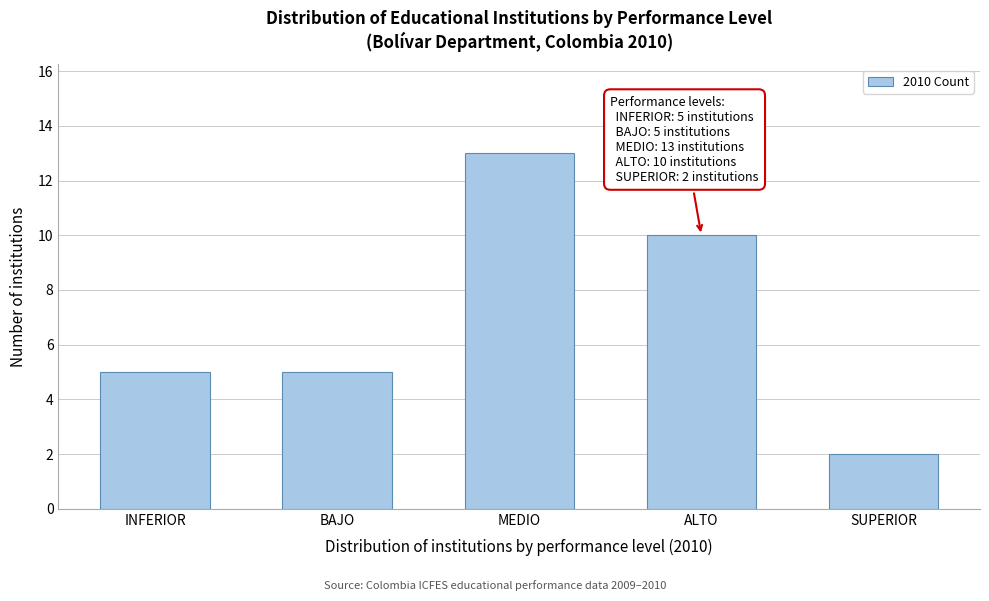

Reading left to right, what are all the values shown in this chart?

INFERIOR=5	BAJO=5	MEDIO=13	ALTO=10	SUPERIOR=2